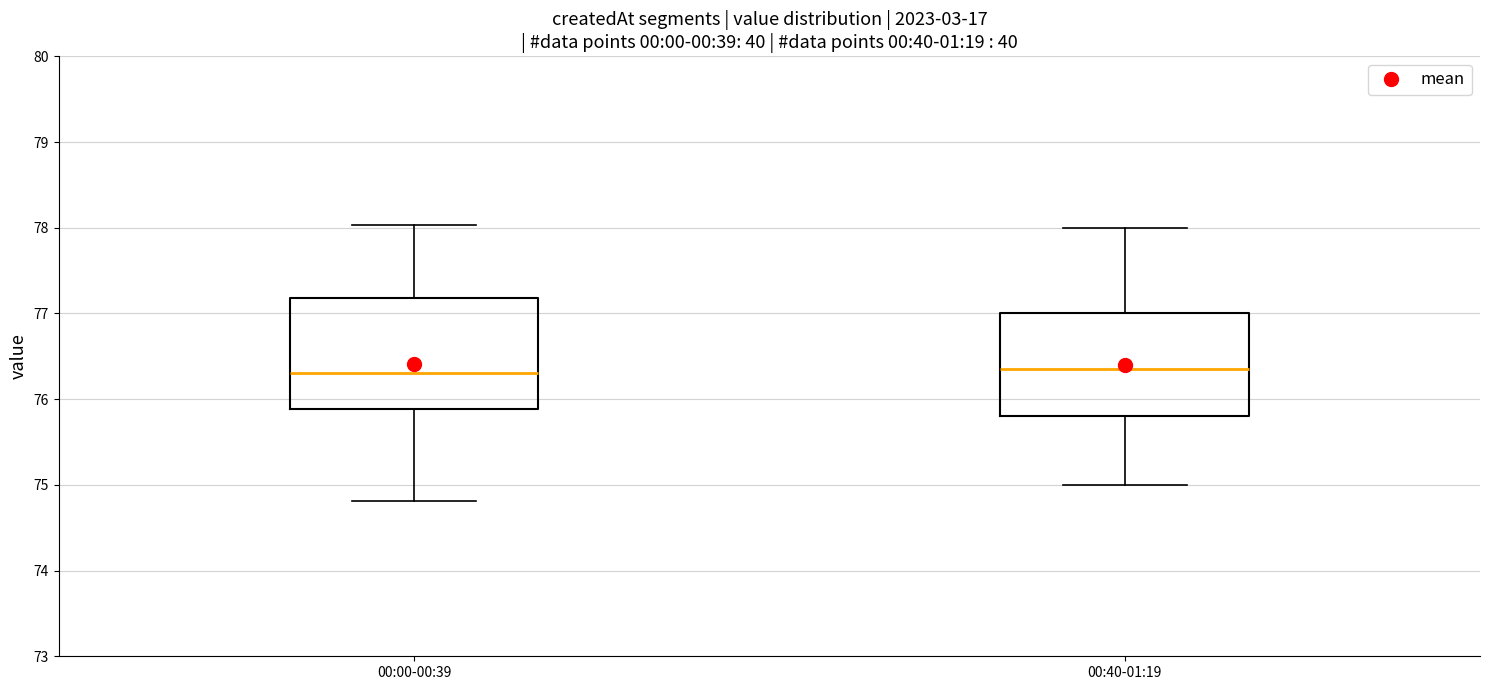

Where does the upper whisker of the box for 00:00-00:39 end on the y-axis? The values are not printed on the chart, so give them approximately, as read against the axis.

78.0